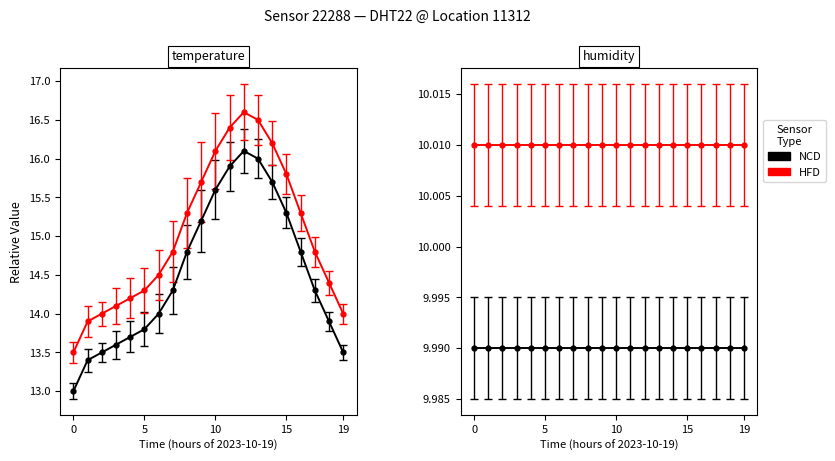

How many distinct data groups are displayed?

2